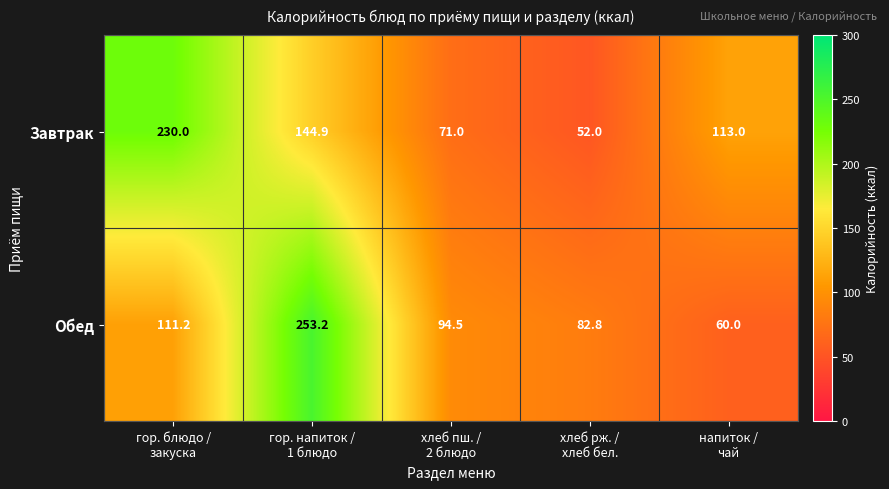

What is the greatest value displayed?

253.2